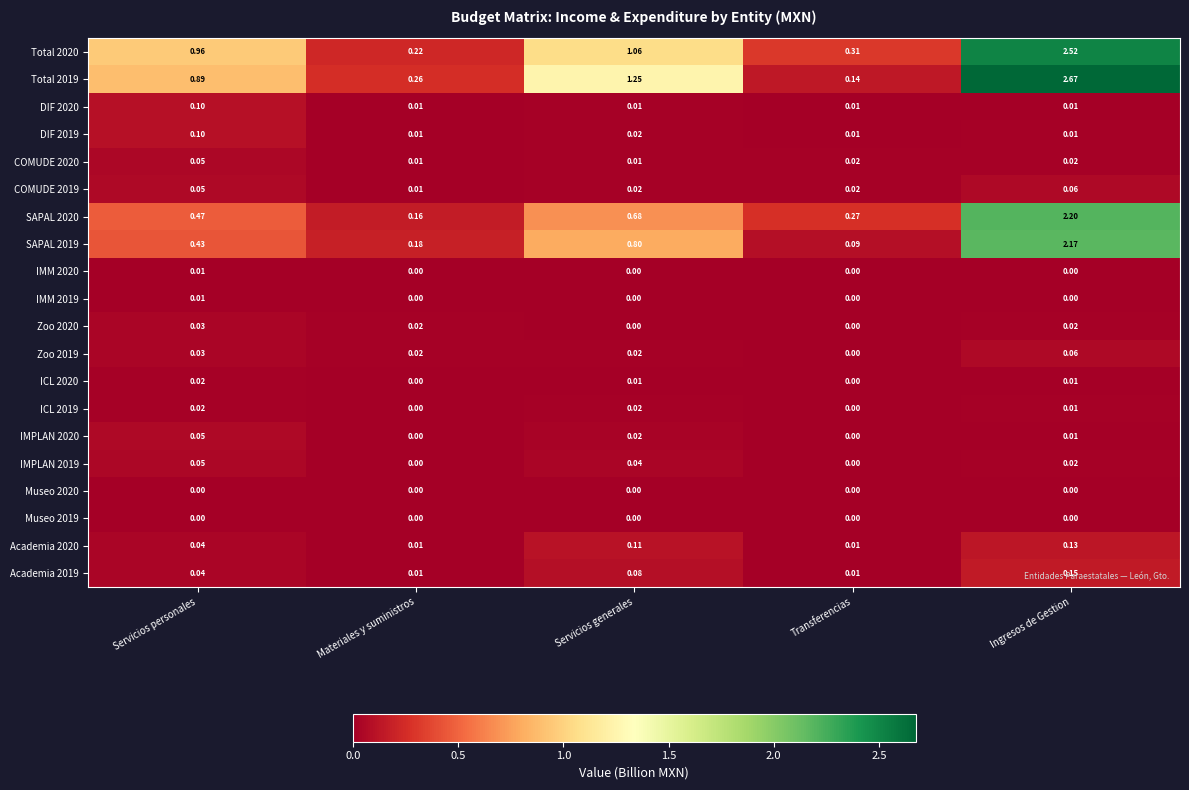

Which category has the highest value in the Academia 2020 series?

Ingresos de Gestion